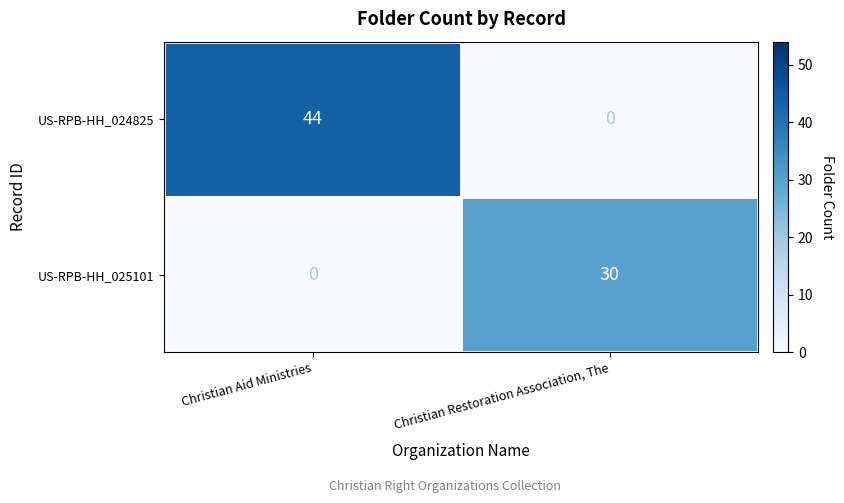

Which series has the widest spread of values?

US-RPB-HH_024825